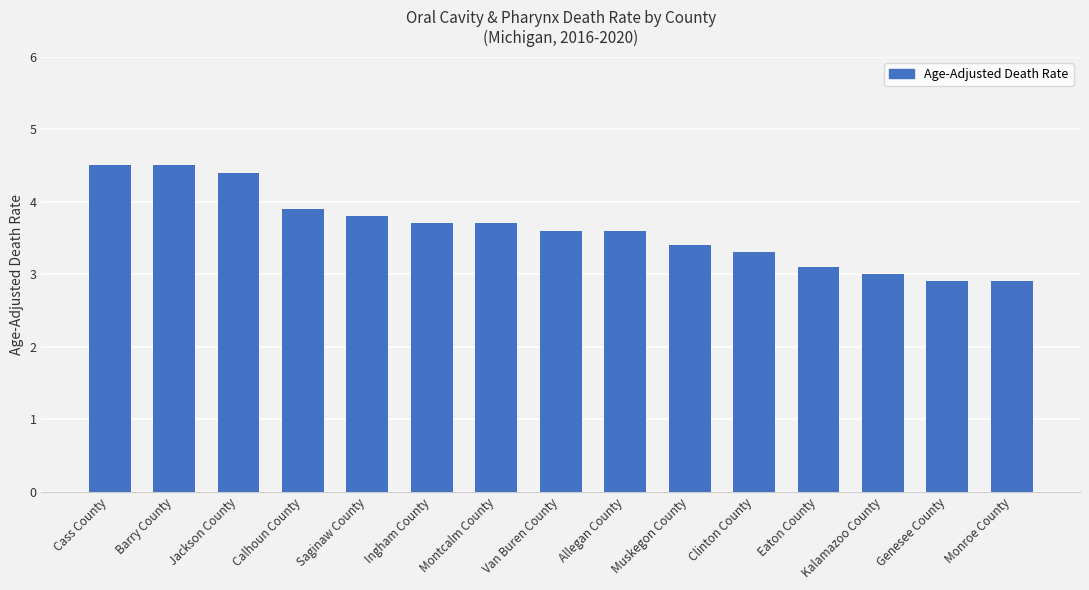

What is the greatest value displayed?

4.5